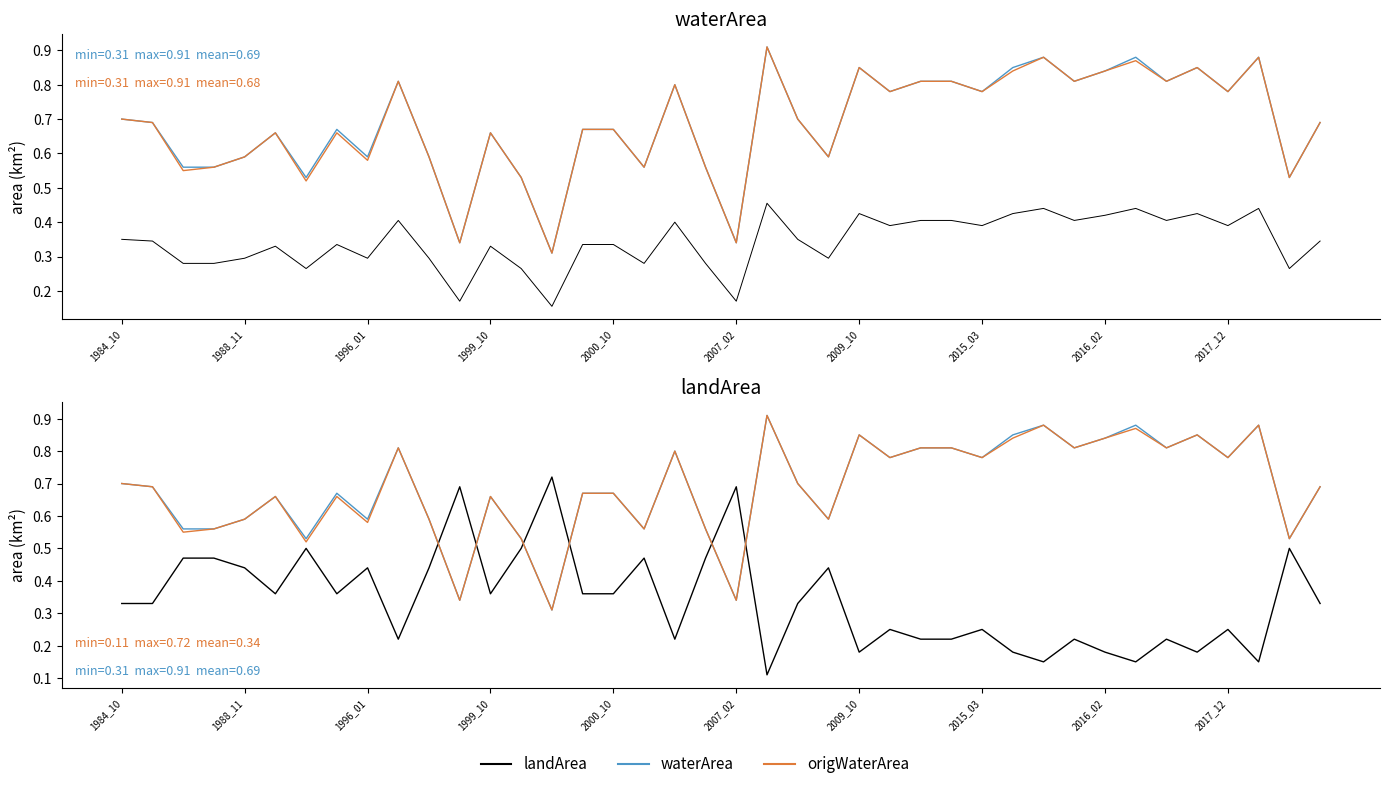

True or false: landArea has more than 1 interior local peaks.

True